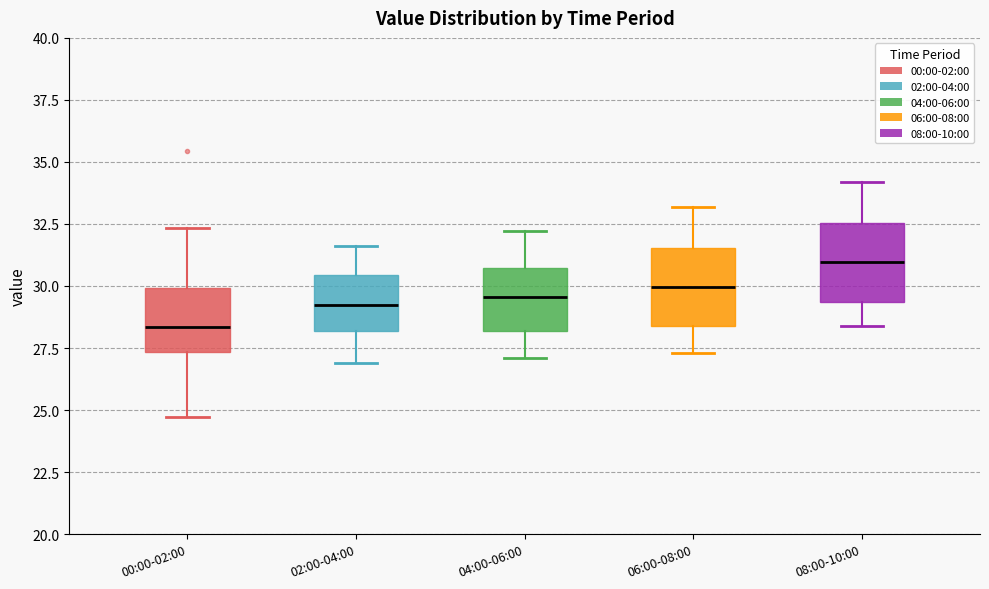

Where is the lower edge of the box for 06:00-08:00 on the y-axis? The values are not printed on the chart, so give them approximately, as read against the axis.

28.5